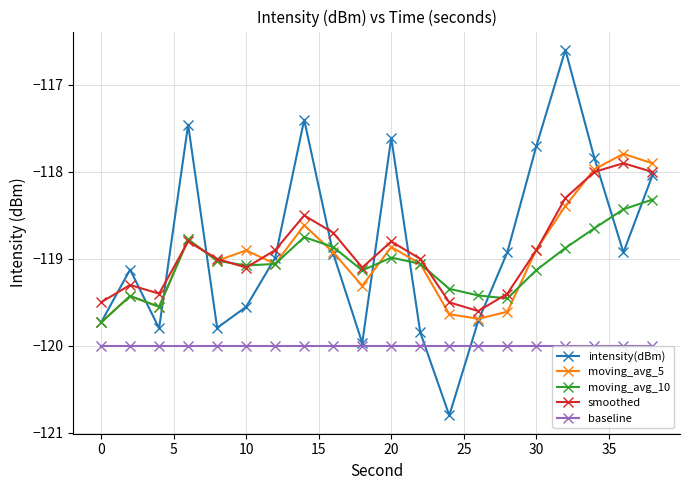

True or false: baseline and moving_avg_10 cross at least once.

False